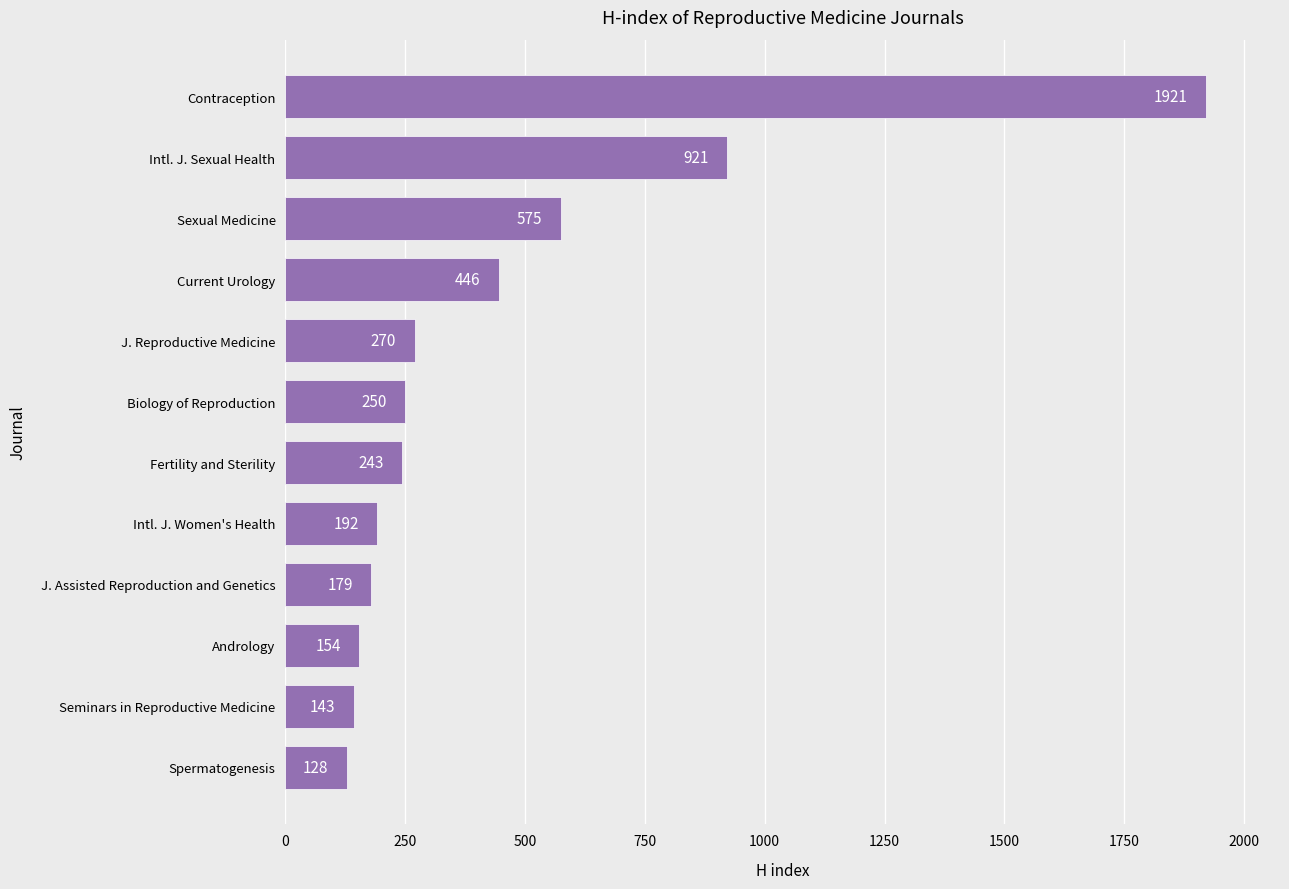

The chart shows a value of 265 at Intl. J. Women's Health. True or false?

False